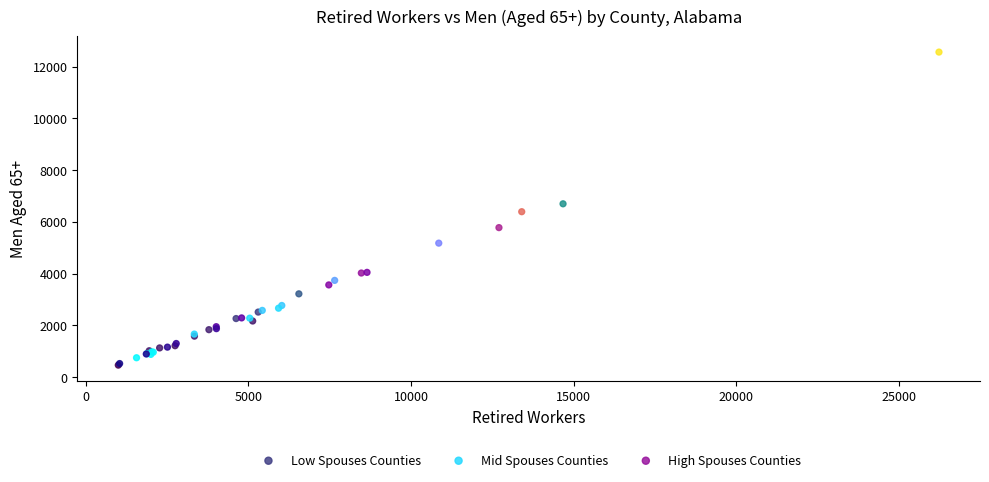

What are all the series names shown in the legend?

Low Spouses Counties, Mid Spouses Counties, High Spouses Counties